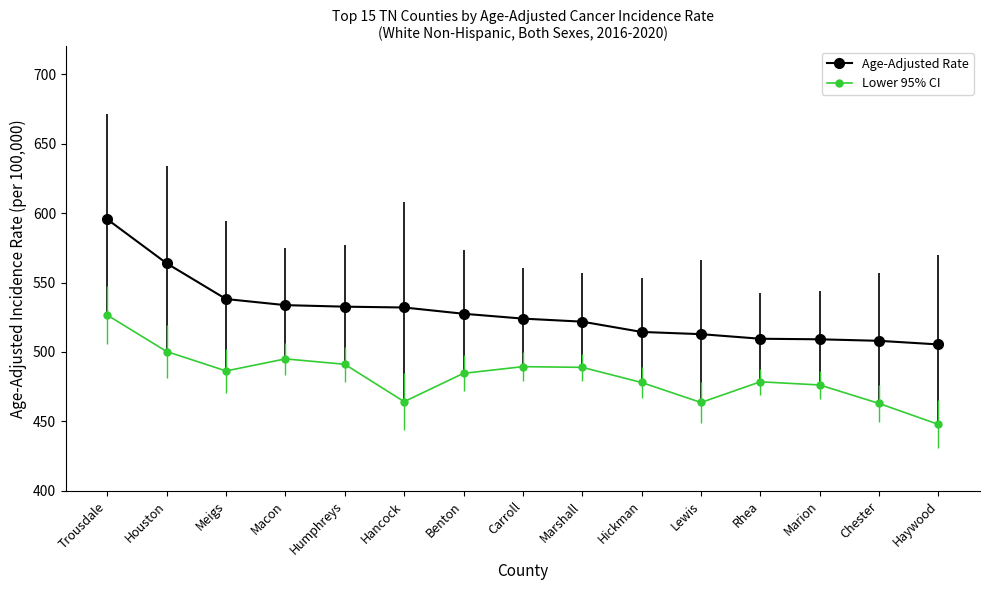

The Age-Adjusted Rate series shows 695.2 at Benton. True or false?

False